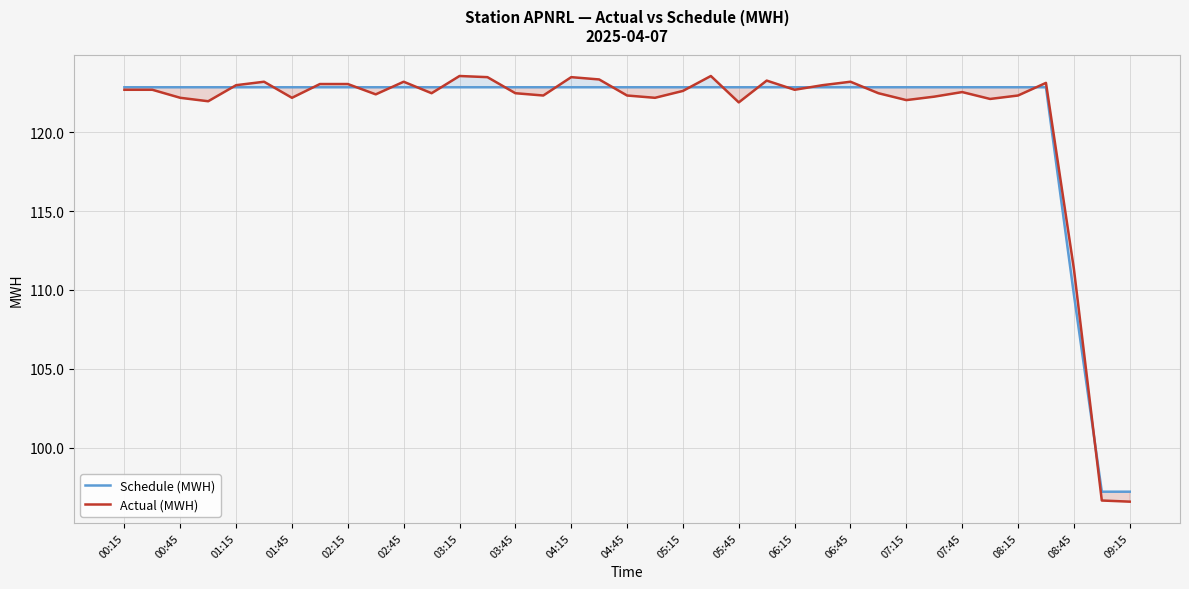

Which series has the largest range (max minus min)?

Actual (MWH)